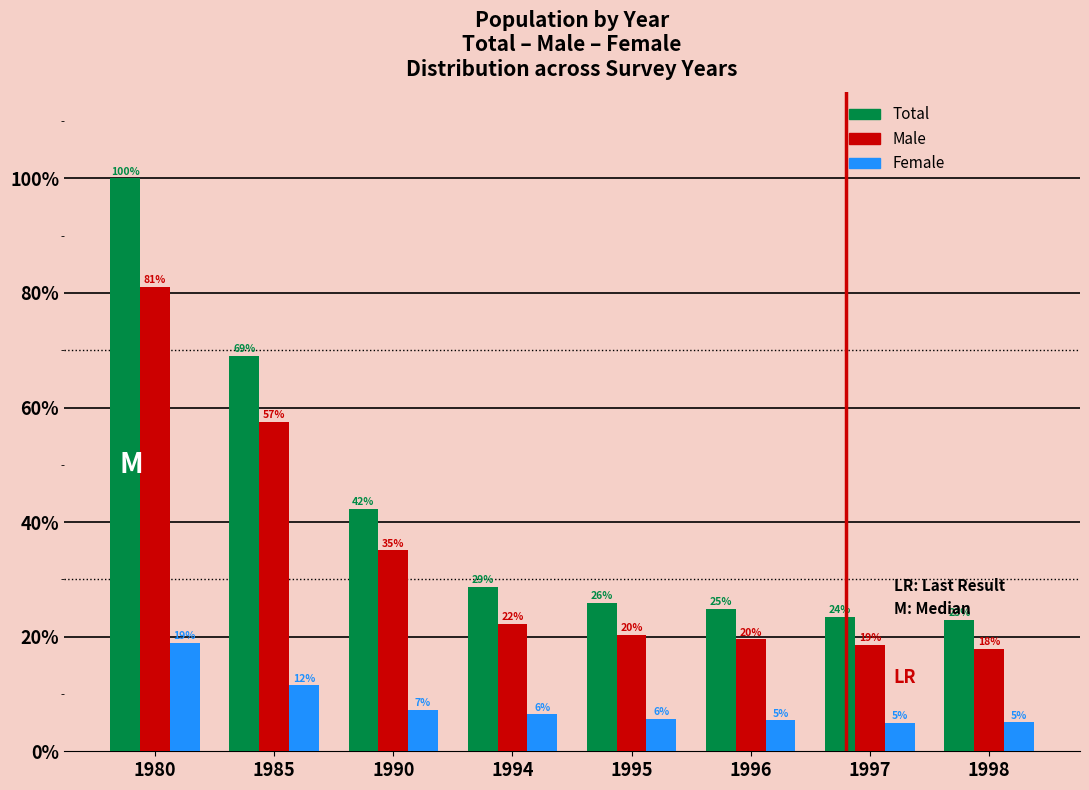

Which series has the largest range (max minus min)?

Total